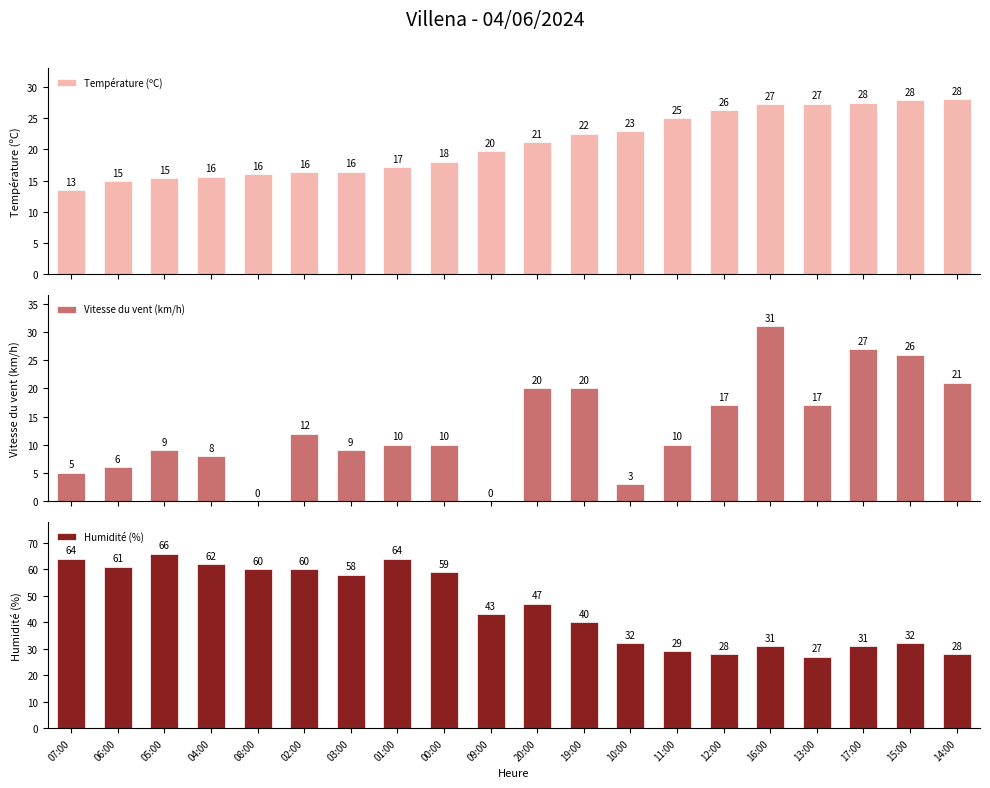

What is the difference between the highest and lowest values at 06:00?

55.0